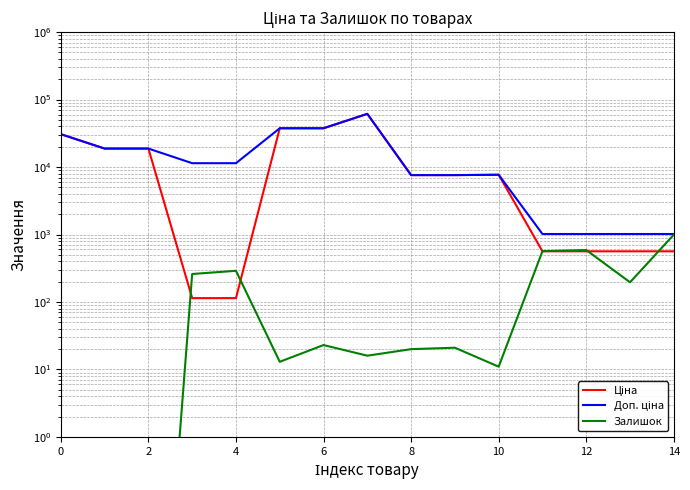

How many values in the Ціна series exceed 7596?

9